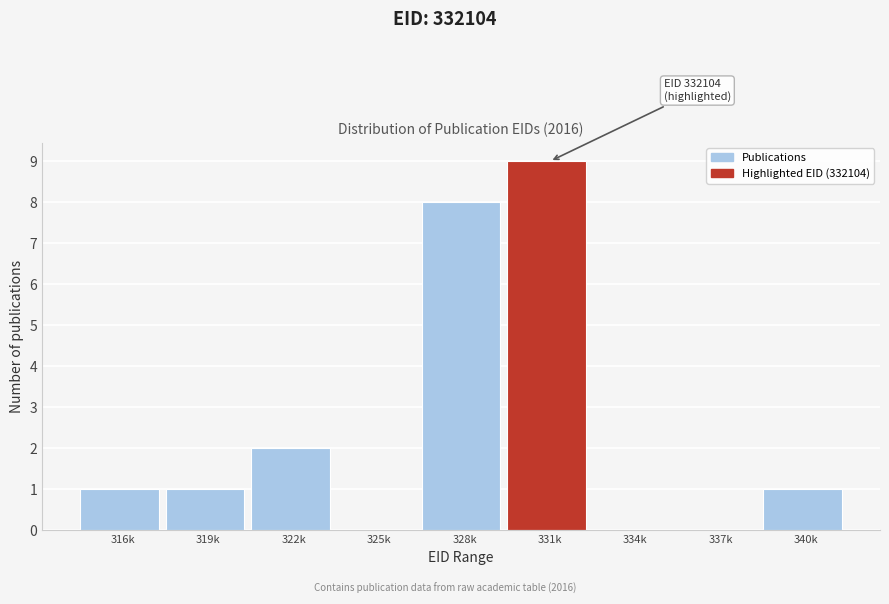

Reading left to right, list all the values displayed in this chart.

316k=1	319k=1	322k=2	325k=0	328k=8	331k=9	334k=0	337k=0	340k=1